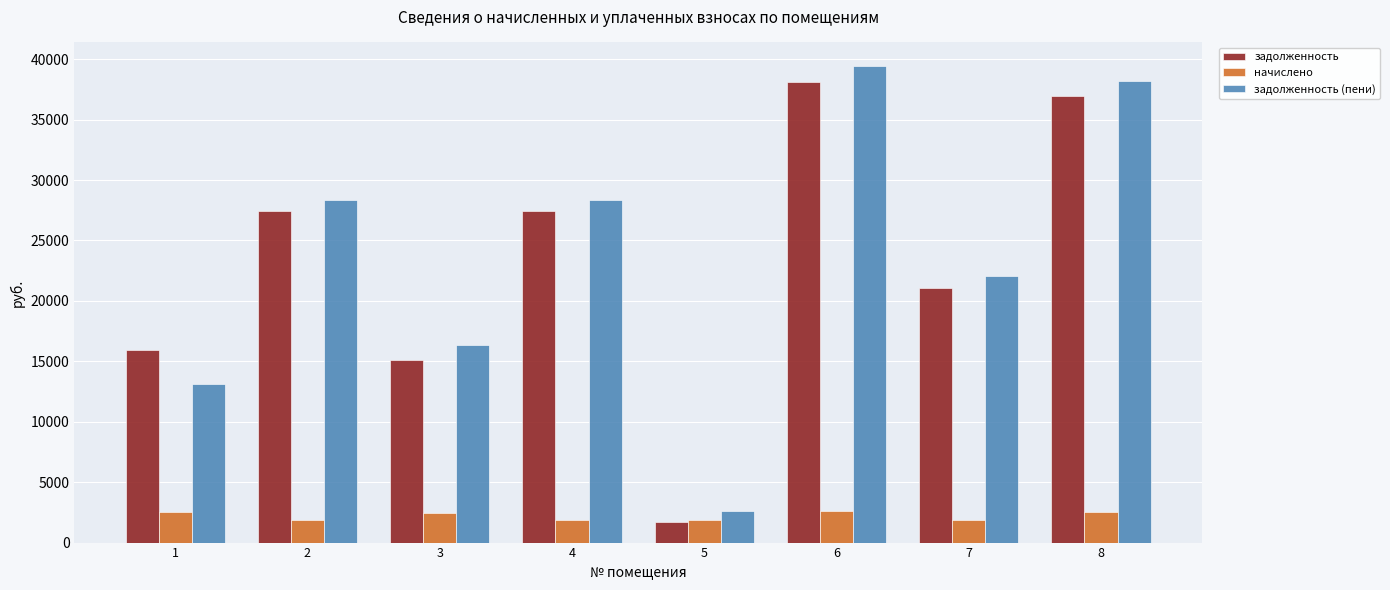

Which series has the largest total across all categories?

задолженность (пени)